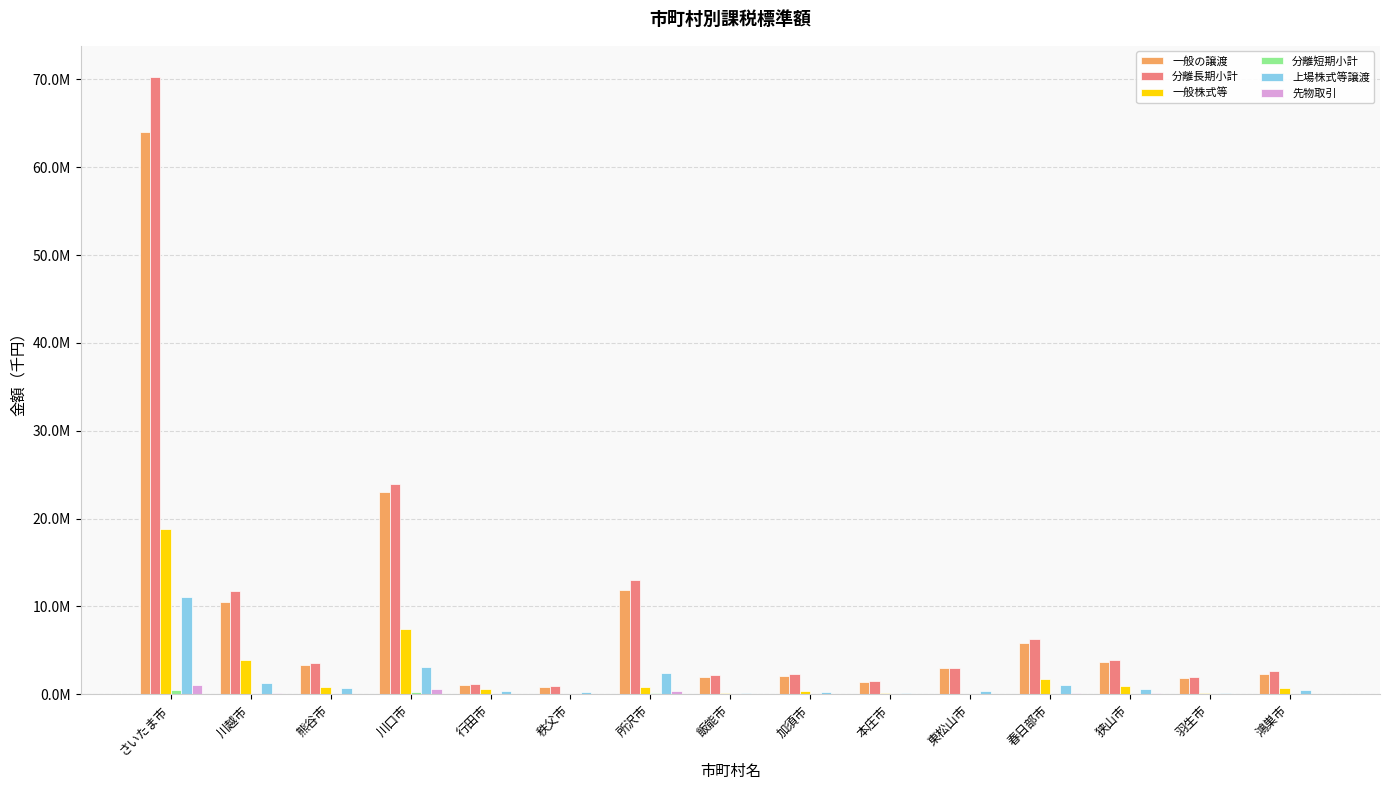

The value of 一般株式等 at 飯能市 is 30561. True or false?

False